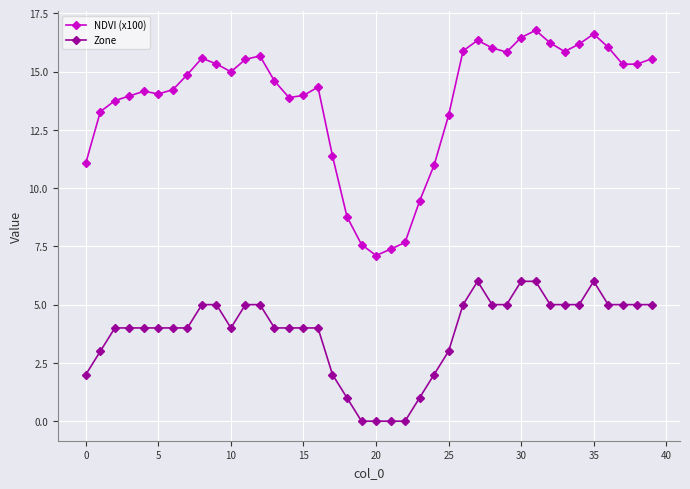

What is the maximum value shown in the chart?

16.8